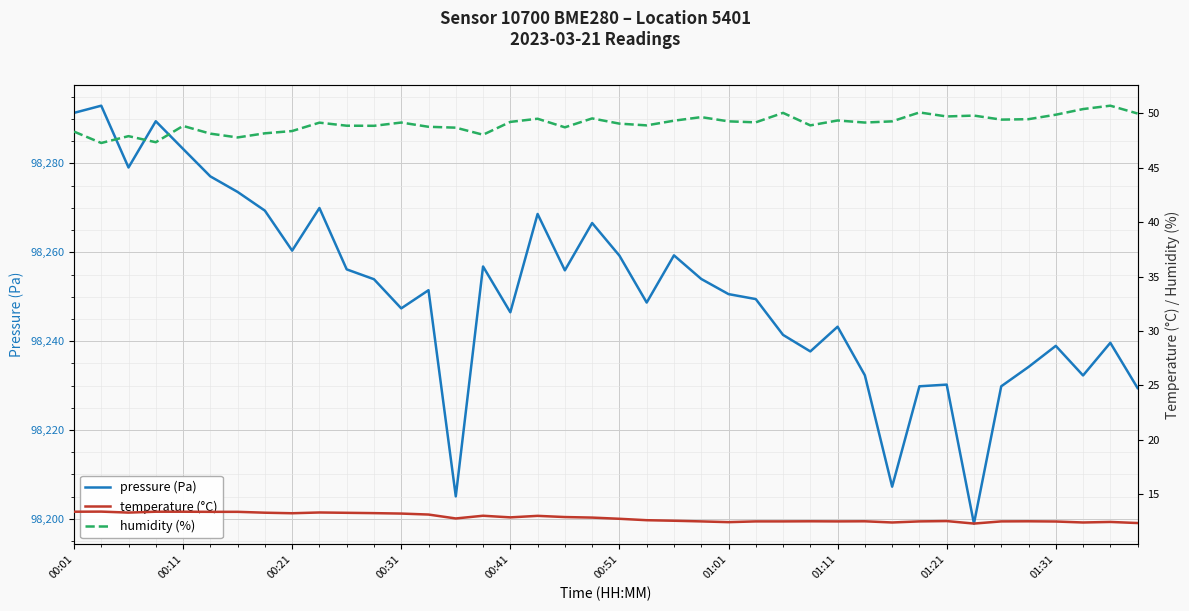

List the series in order of their peak value, lowest first.

temperature (°C), humidity (%), pressure (Pa)